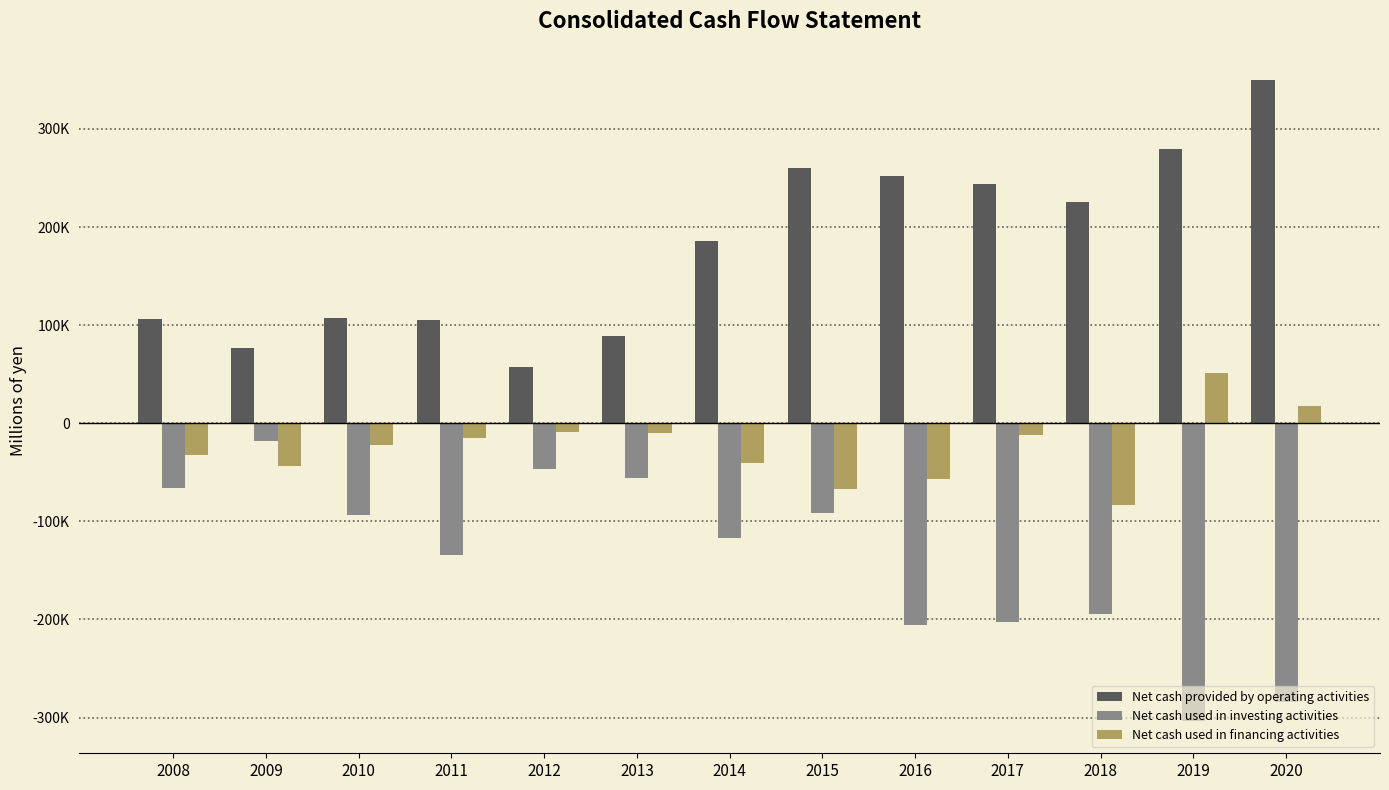

Where does the Net cash used in financing activities series first go above -22379?

2011